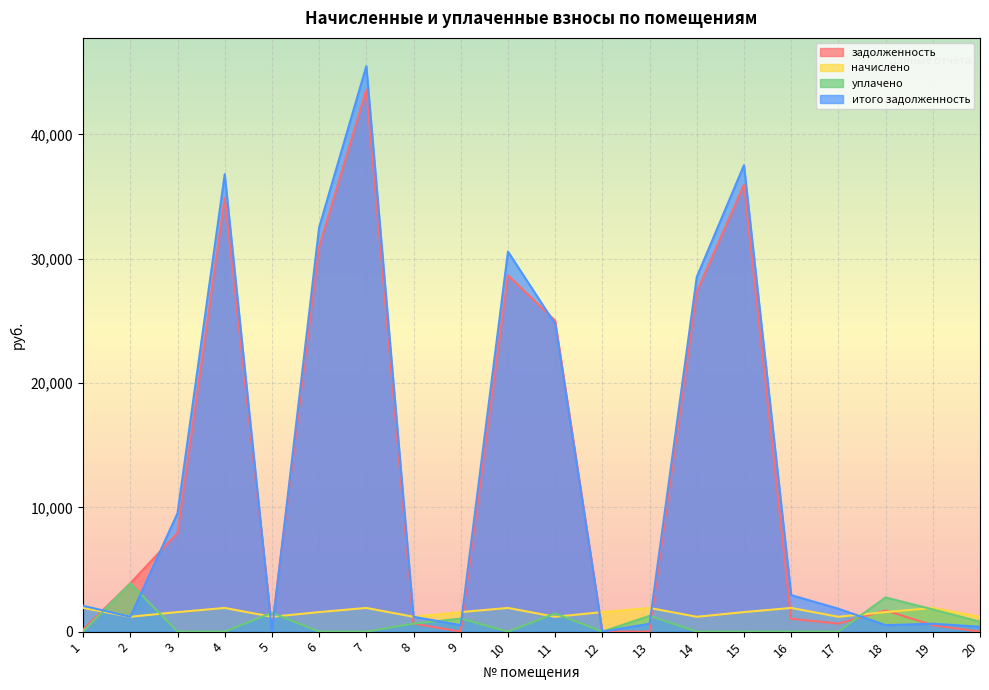

What is the difference between the maximum and minimum values in the задолженность series?

43581.1